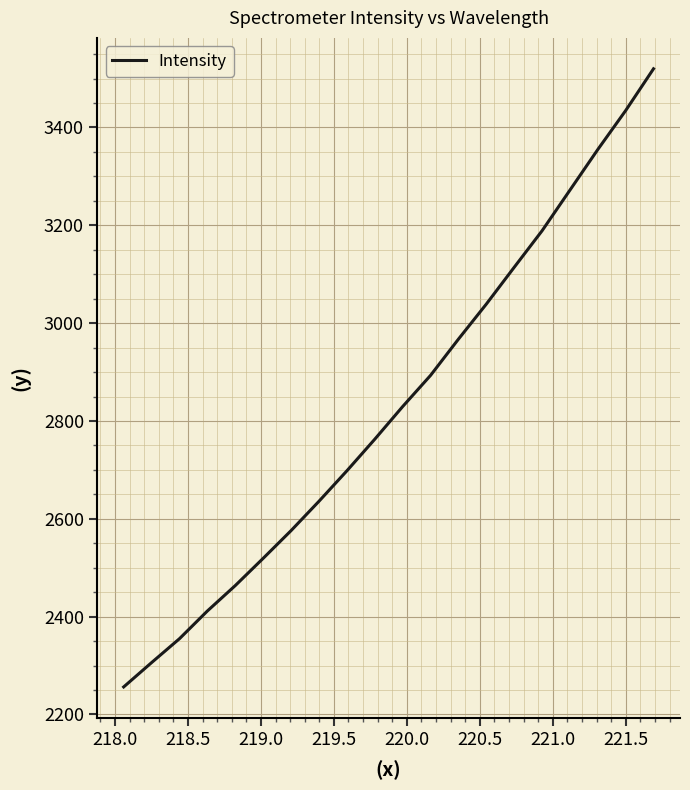

Count the number of data series in this chart.

1